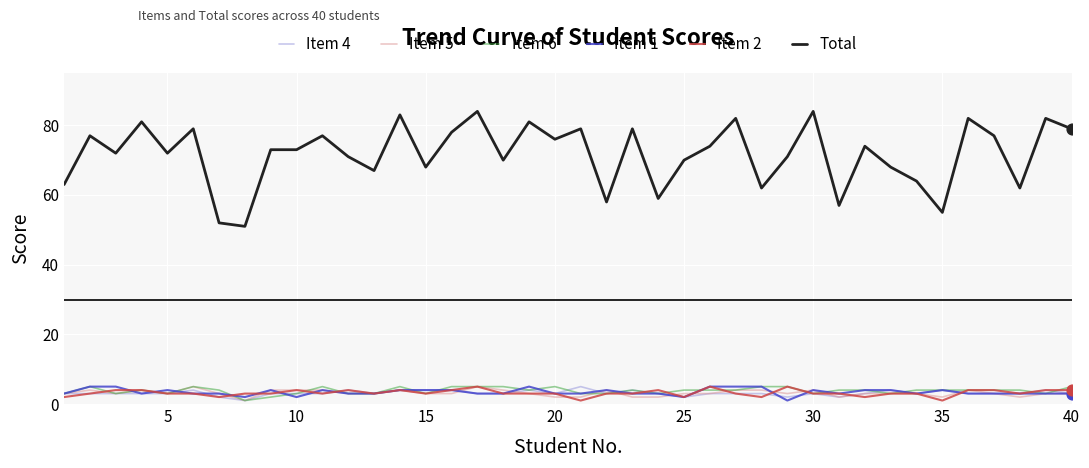

Which series has the largest total across all categories?

Total